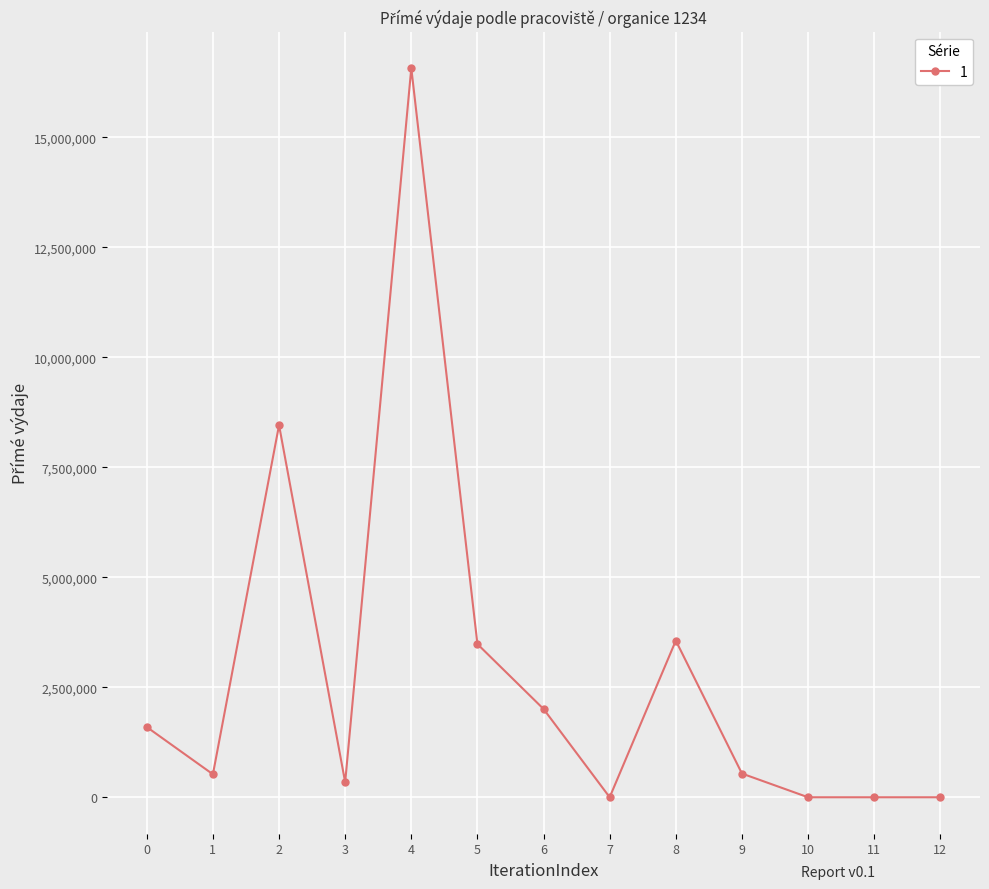

The value at 2 is 1816510. True or false?

False